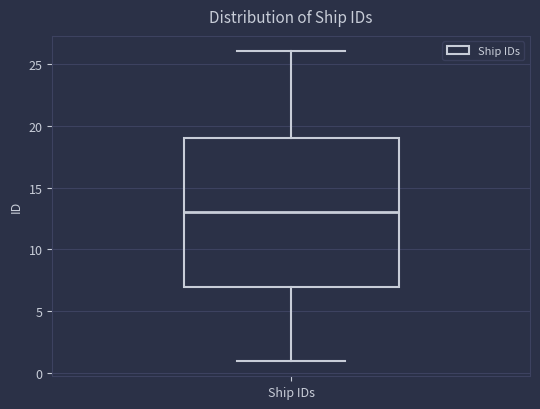

Where does the median line of the box for Ship IDs sit on the y-axis? The values are not printed on the chart, so give them approximately, as read against the axis.

13